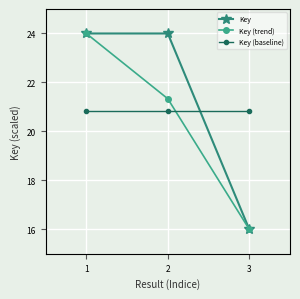

What is the maximum value shown in the chart?

24.0